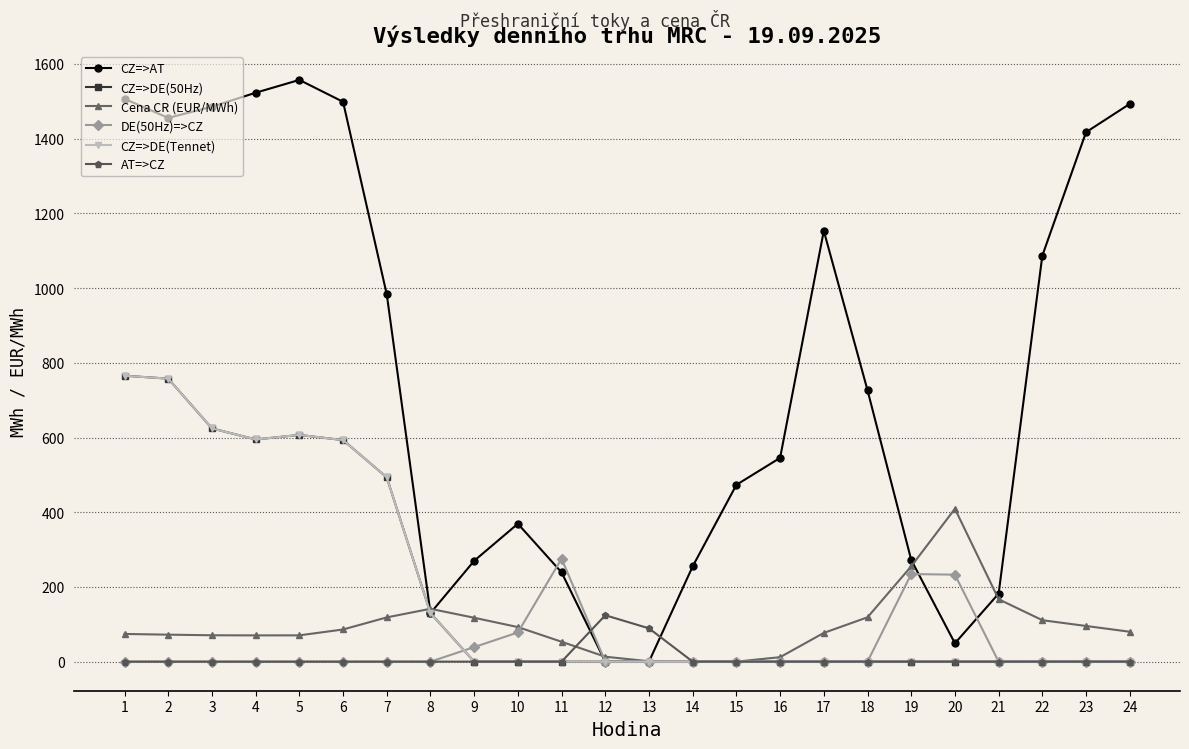

The value of CZ=>DE(Tennet) at 4 is 294.1. True or false?

False